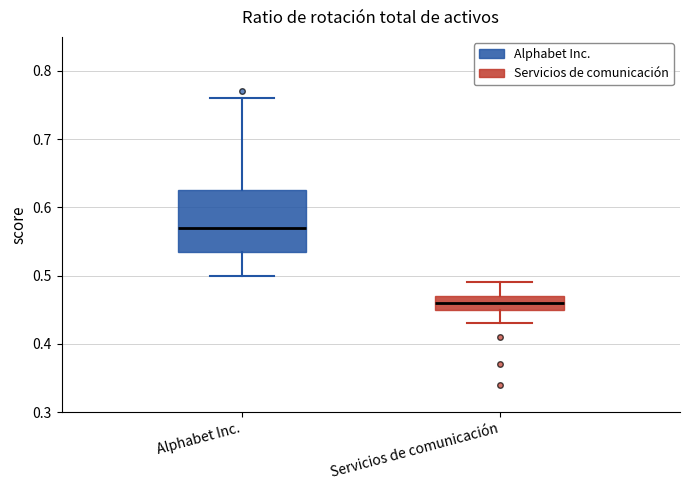

Which box has the highest median line?

Alphabet Inc.